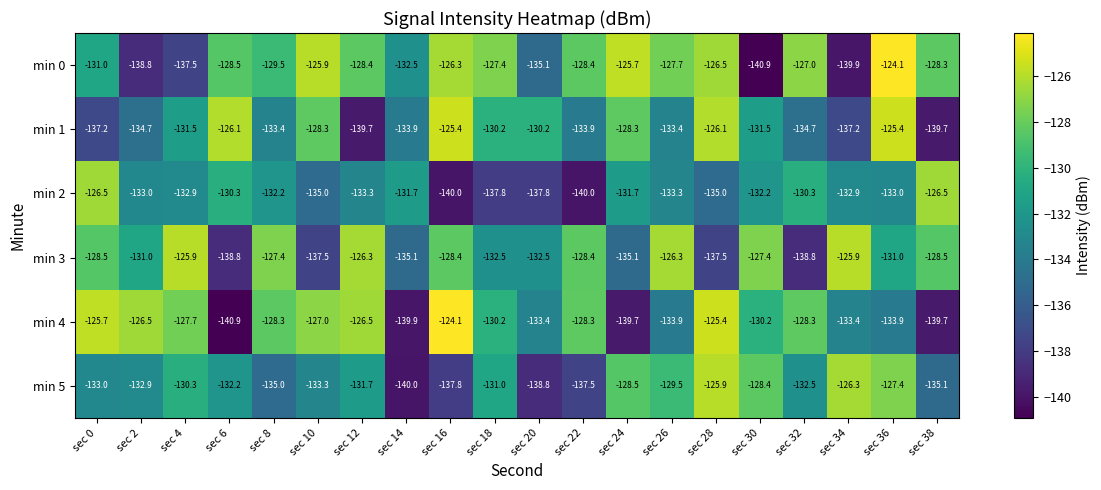

What is the smallest value displayed?

-140.9